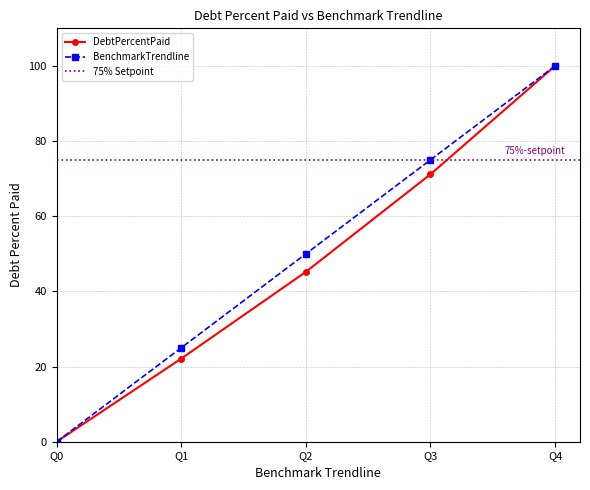

What value does the BenchmarkTrendline series have at Q2?

50.0